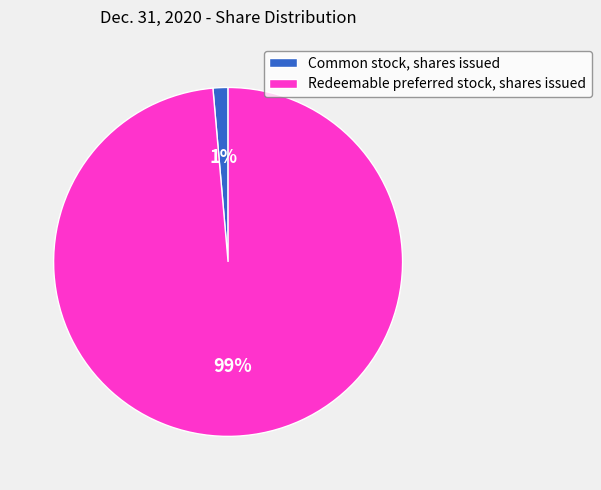

True or false: Common stock, shares issued accounts for 1% of the total.

True